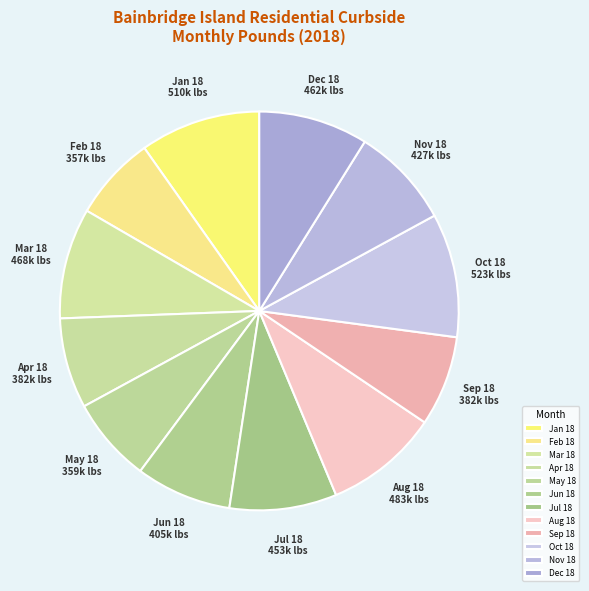

Is the sum of May 18 and Feb 18 greater than half?

No